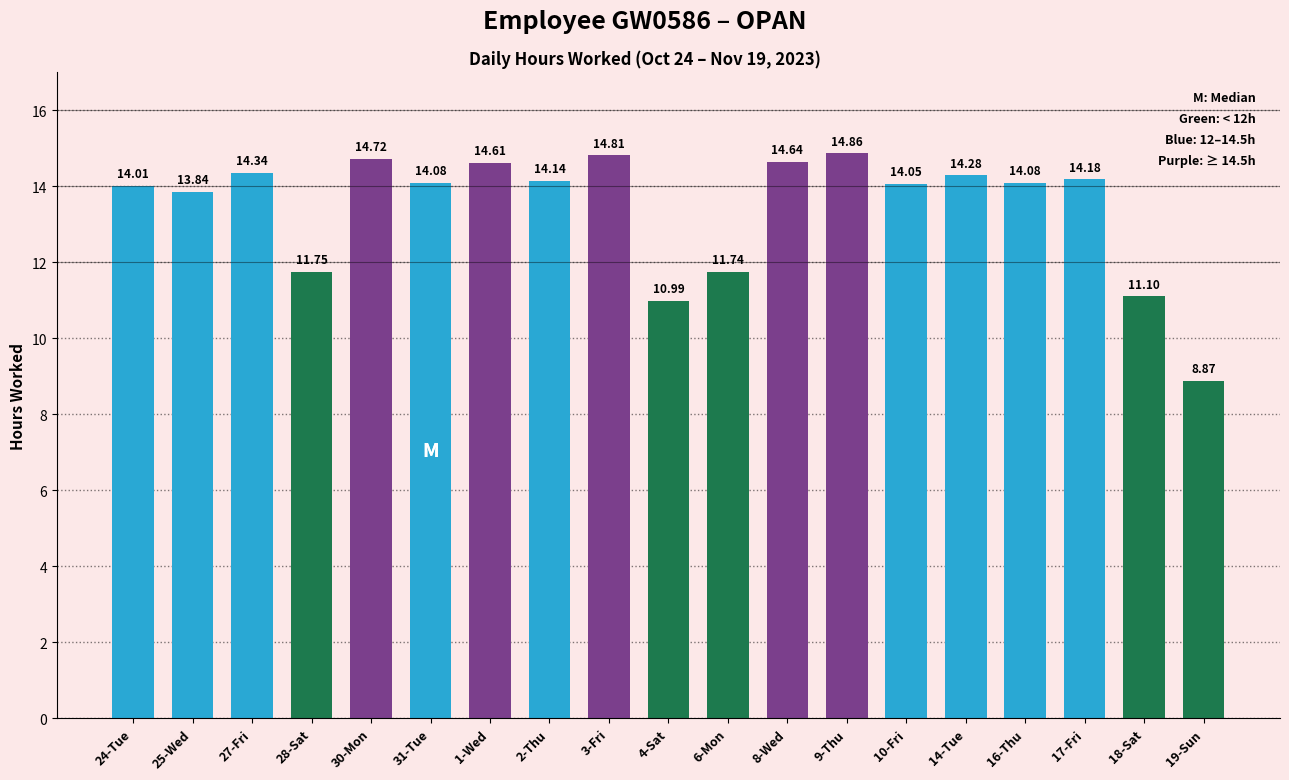

Reading left to right, extract all data points from this chart.

24-Tue=14.0	25-Wed=13.8	27-Fri=14.3	28-Sat=11.8	30-Mon=14.7	31-Tue=14.1	1-Wed=14.6	2-Thu=14.1	3-Fri=14.8	4-Sat=11.0	6-Mon=11.7	8-Wed=14.6	9-Thu=14.9	10-Fri=14.1	14-Tue=14.3	16-Thu=14.1	17-Fri=14.2	18-Sat=11.1	19-Sun=8.9